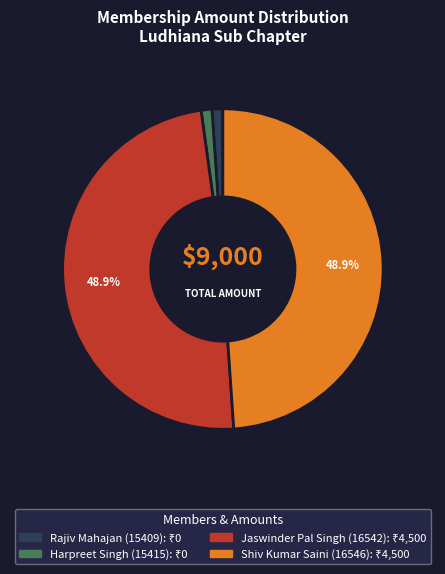

Between Harpreet Singh (15415) and Jaswinder Pal Singh (16542), which is larger?

Jaswinder Pal Singh (16542)